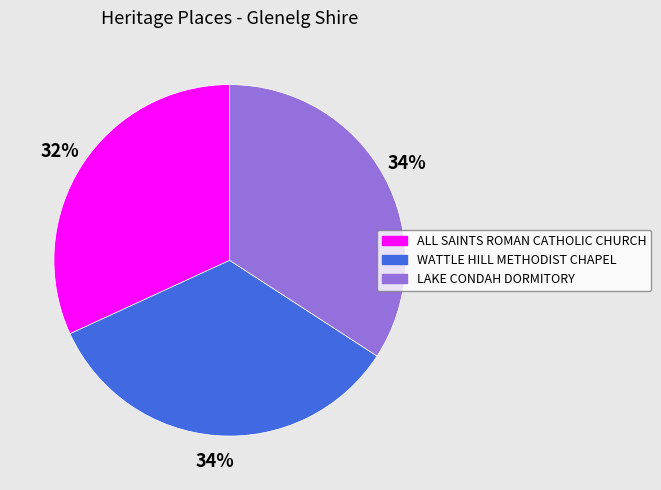

To the nearest percent, what portion does LAKE CONDAH DORMITORY represent?

34%